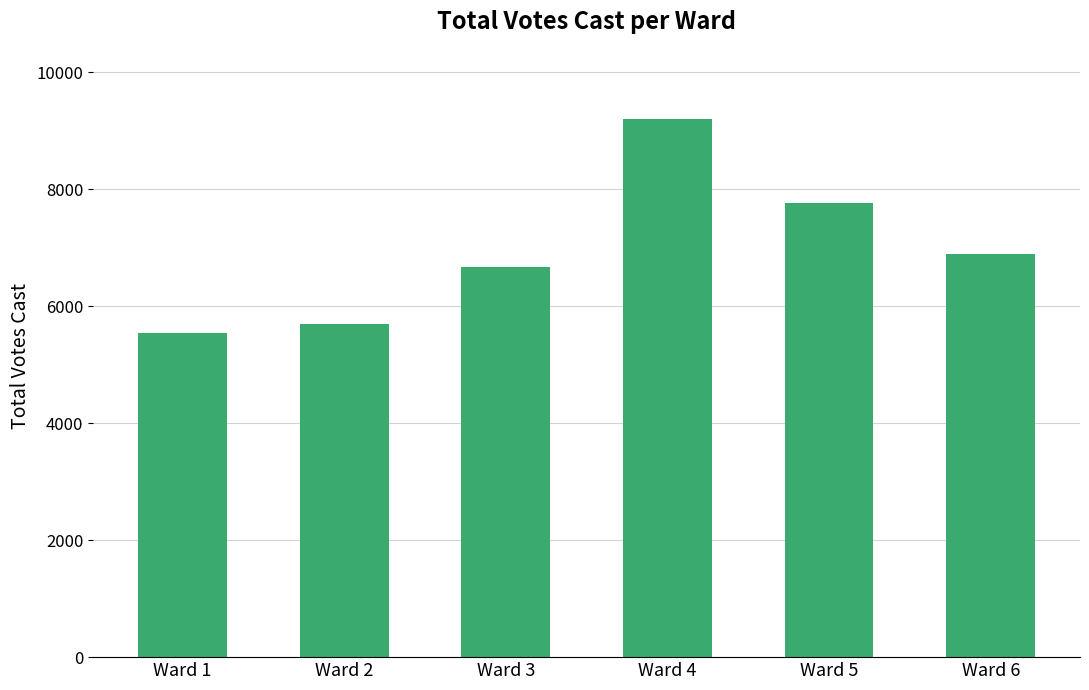

Count the number of data series in this chart.

1